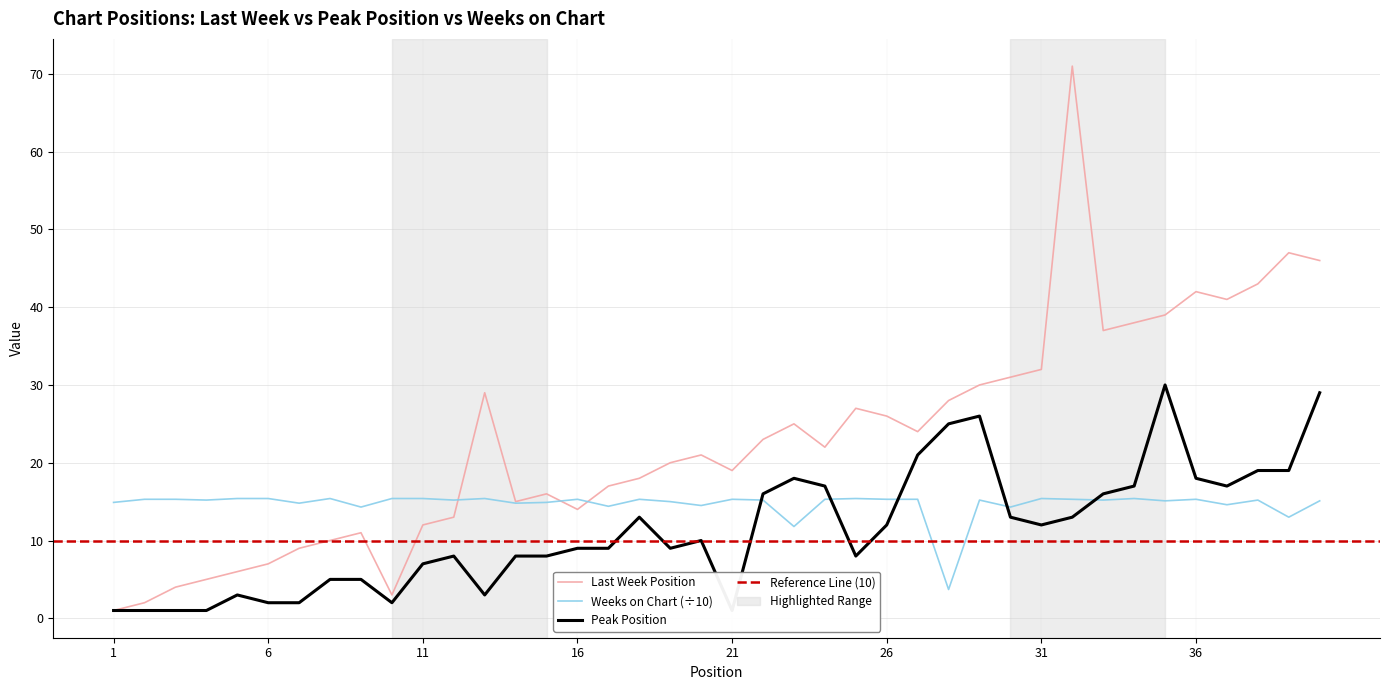

What is the average value of the Last Week series?

23.1